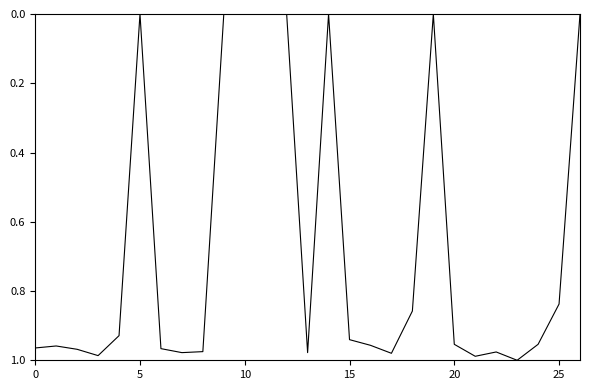

Does the chart display data point markers on the line(s)?

No